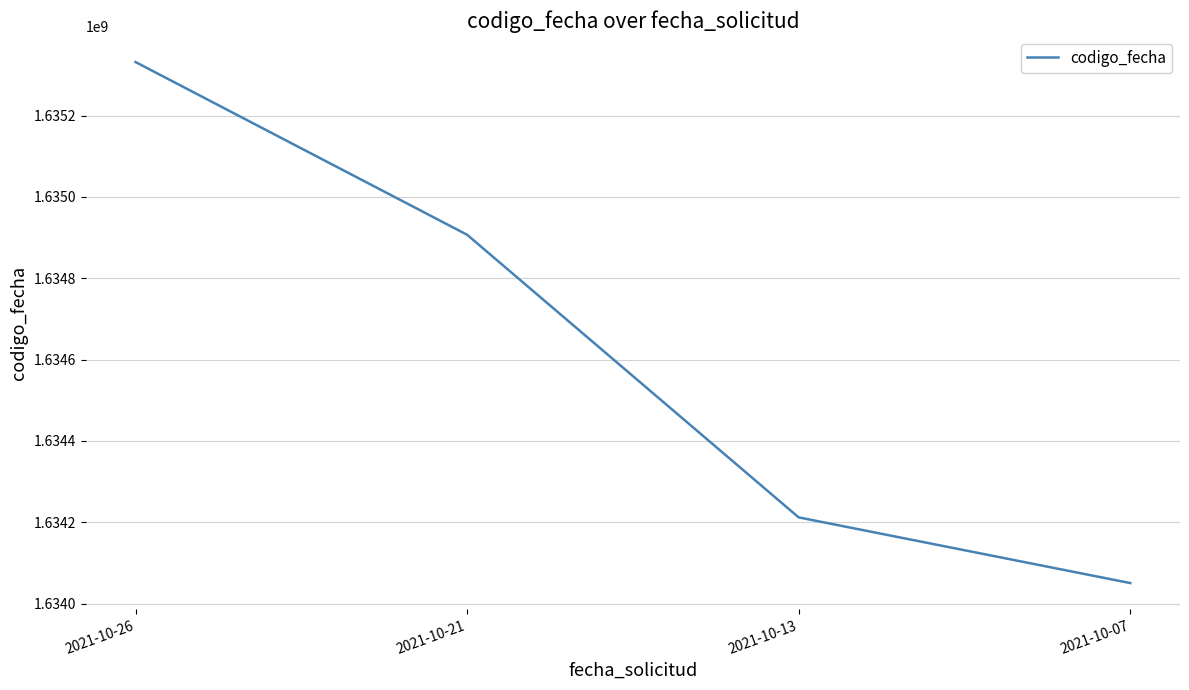

Read the value at 2021-10-13.

1634212074